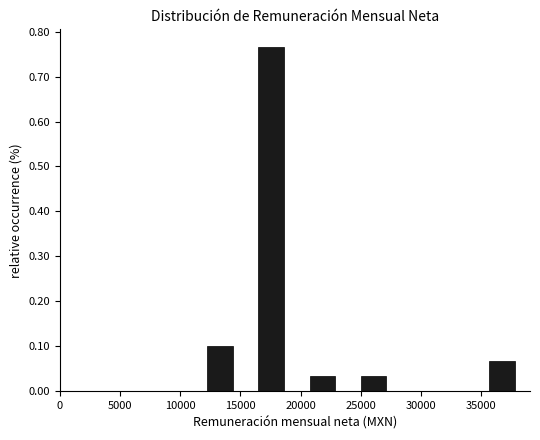

Reading left to right, list every bar in this chart as the range it spans on the x-axis followed by its height. Neither the bar edges nor the heights are printed on the chart, so give them approximately, as read against the axes.

12000 to 14500: 0.10
14500 to 16500: 0
16500 to 18500: 0.77
18500 to 21000: 0
21000 to 23000: 0.03
23000 to 25000: 0
25000 to 27000: 0.03
27000 to 29500: 0
29500 to 31500: 0
31500 to 33500: 0
33500 to 35500: 0
35500 to 38000: 0.07